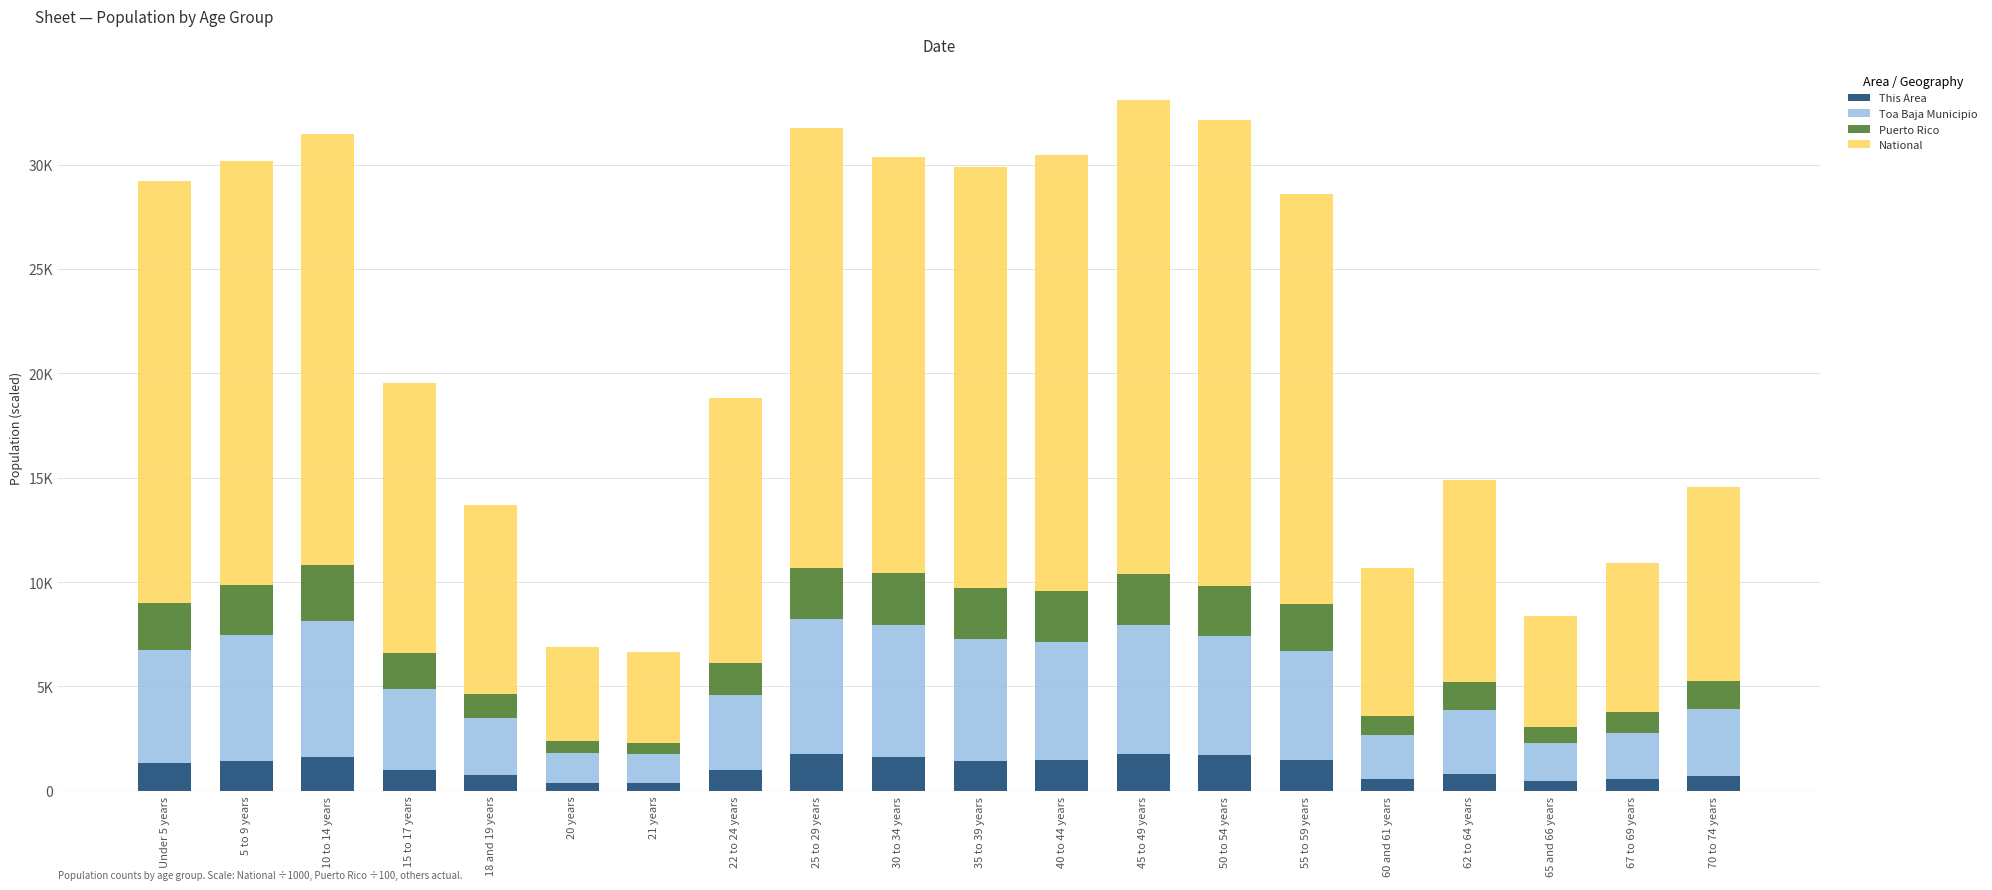

What are all the series names shown in the legend?

This Area, Toa Baja Municipio, Puerto Rico, National